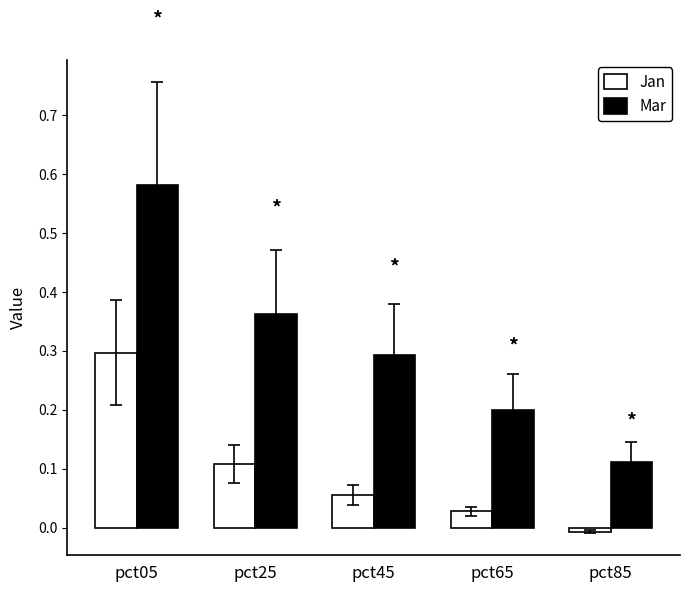

What is the difference between the maximum and second lowest values in the Jan series?

0.3